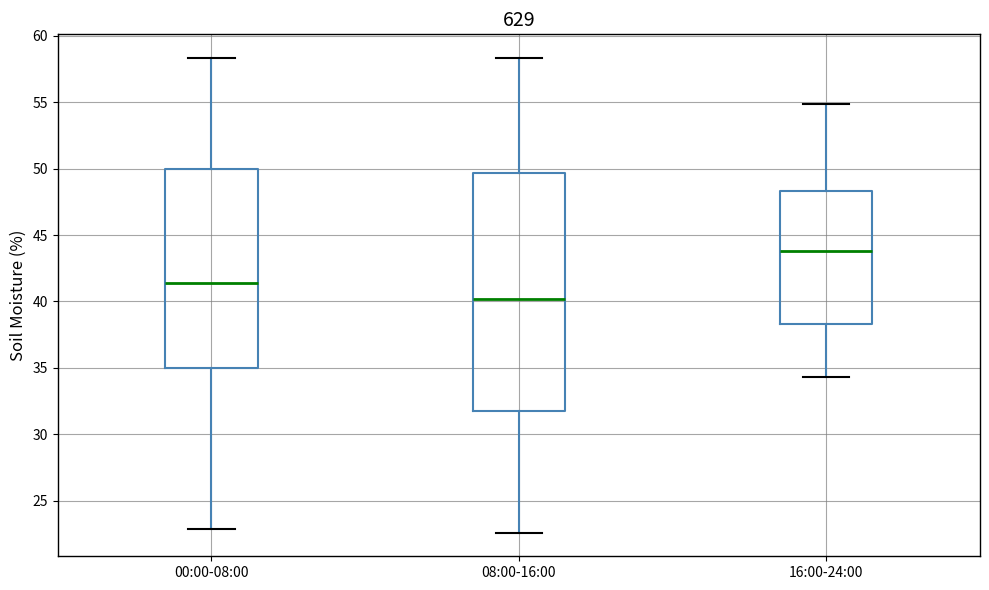

Where does the median line of the box for 16:00-24:00 sit on the y-axis? The values are not printed on the chart, so give them approximately, as read against the axis.

44.0